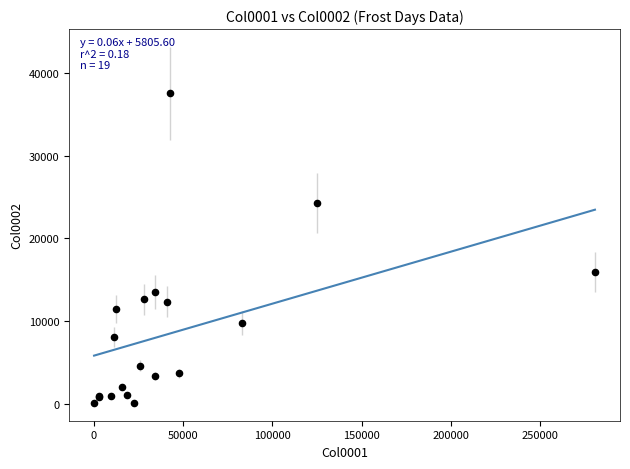

What Y value in the scatter plot is closest to 18815?

15914.0